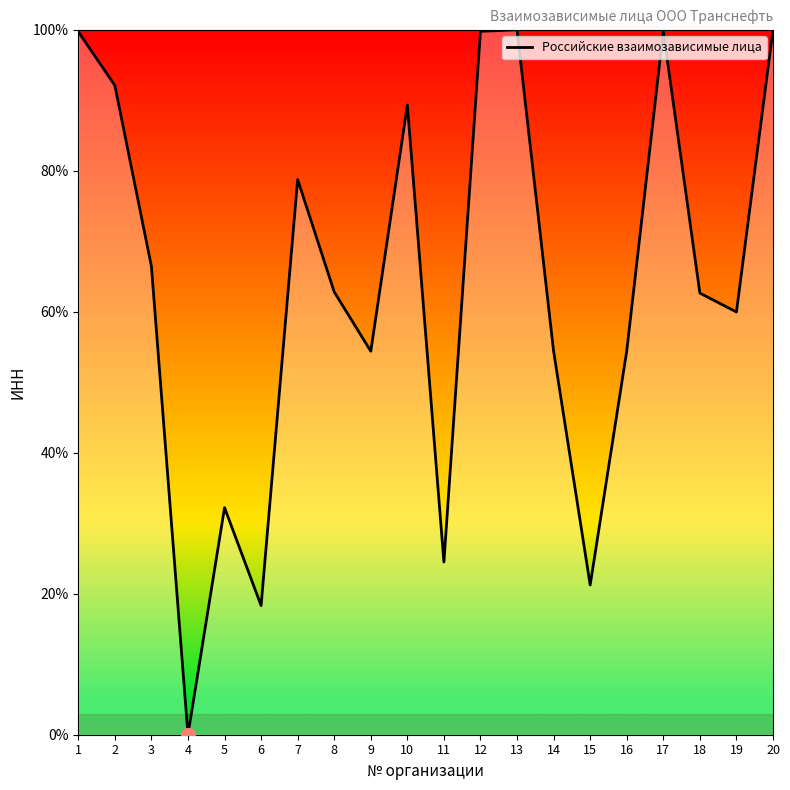

Which has a higher value, 5 or 17?

17